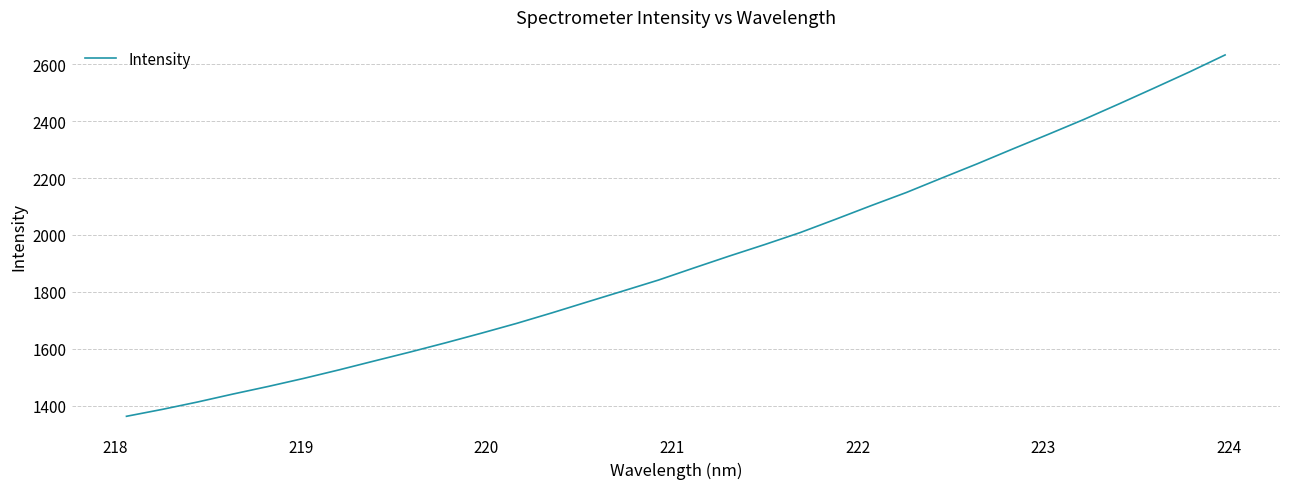

What is the maximum value shown in the chart?

2632.0